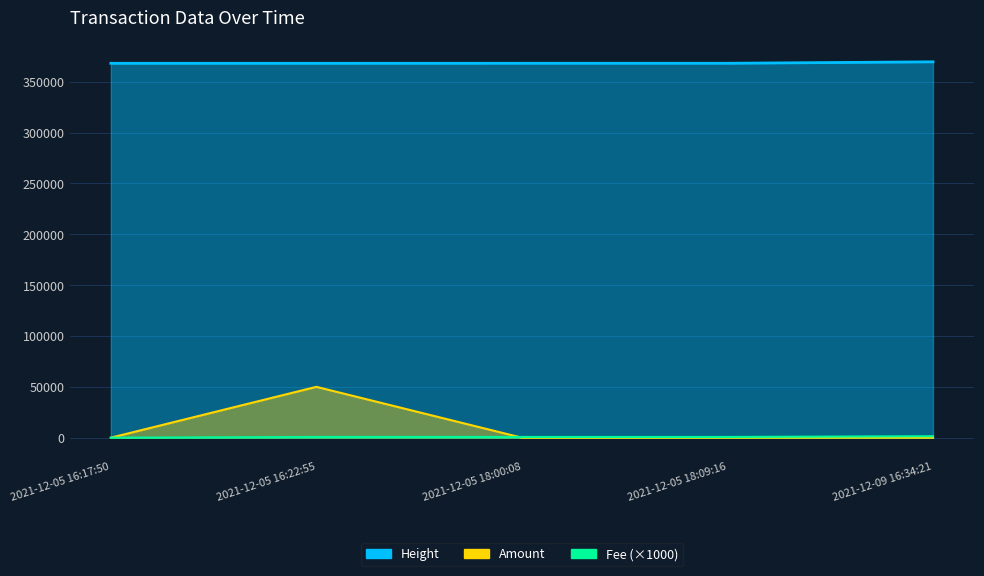

What are all the series names shown in the legend?

Amount, Height, Fee